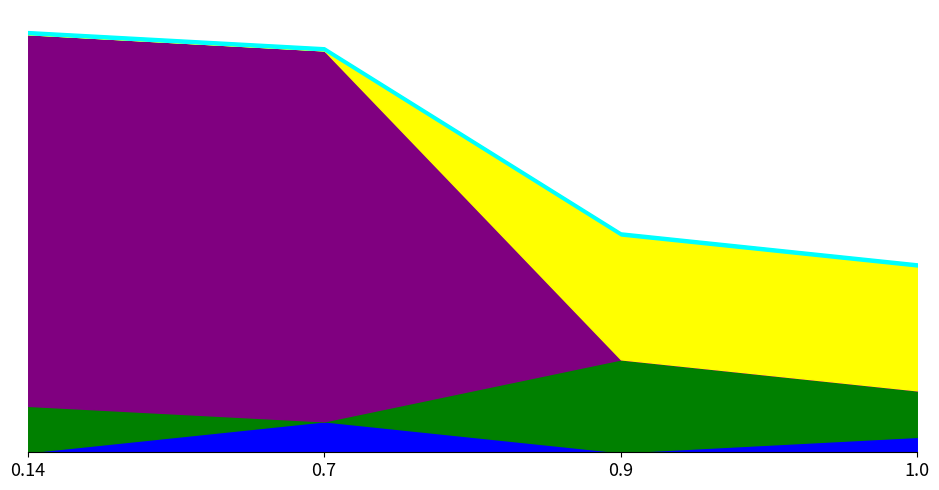

True or false: Amount and BlockHeight cross at least once.

False